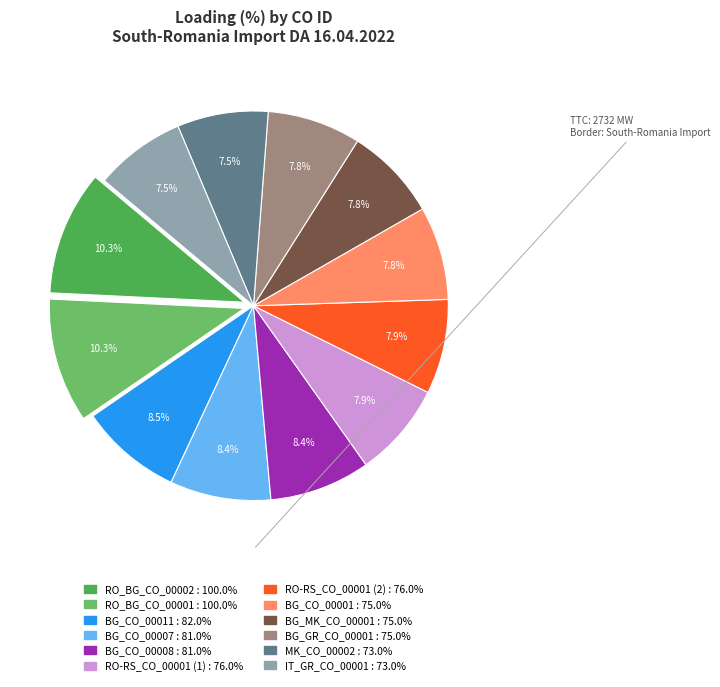

Which has a higher value, RO-RS_CO_00001 (1) or RO_BG_CO_00002?

RO_BG_CO_00002